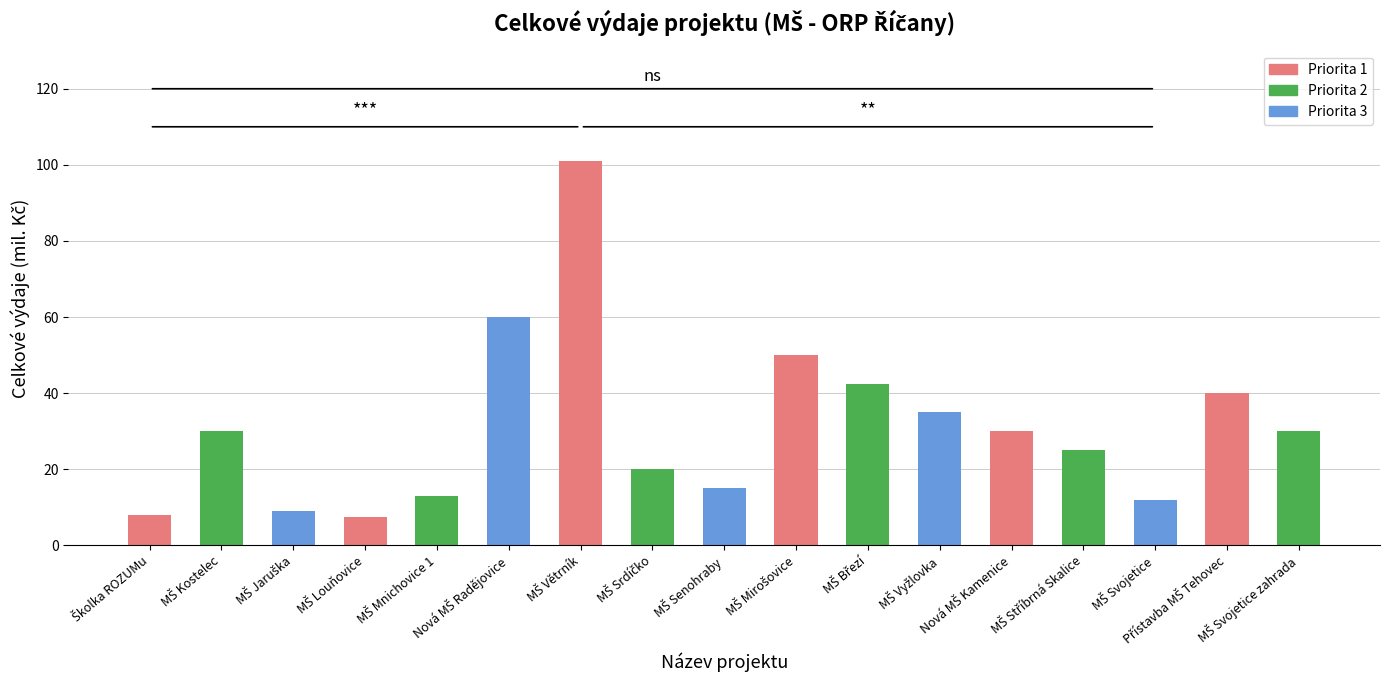

What is the value of the 2nd bar from the left?

30.0